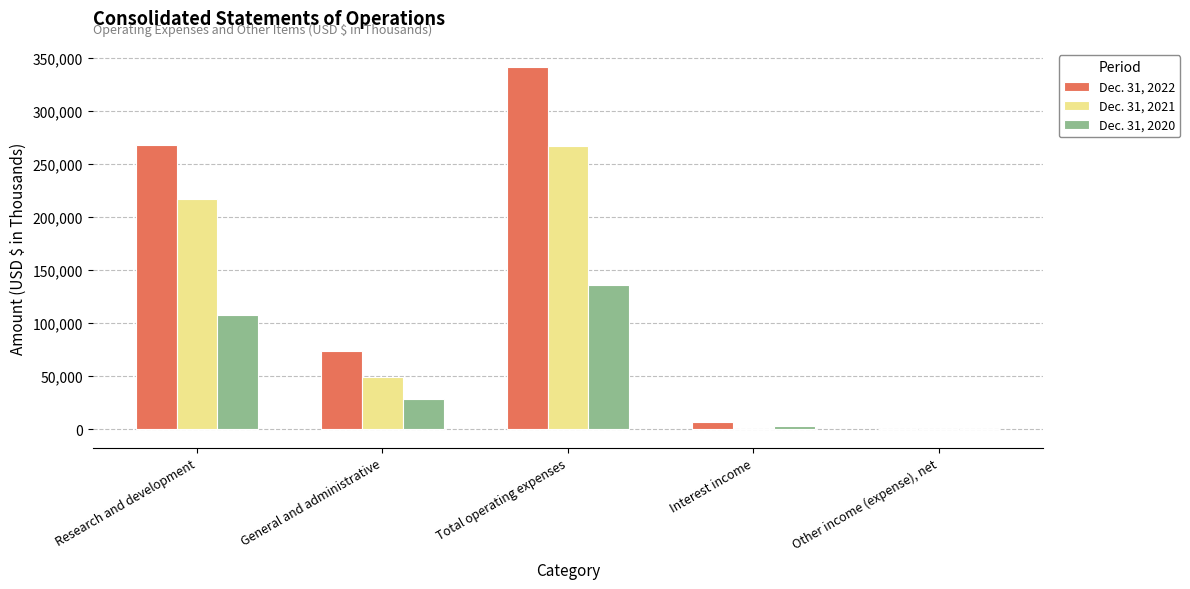

What is the spread (max minus min) of values at Interest income?

6773